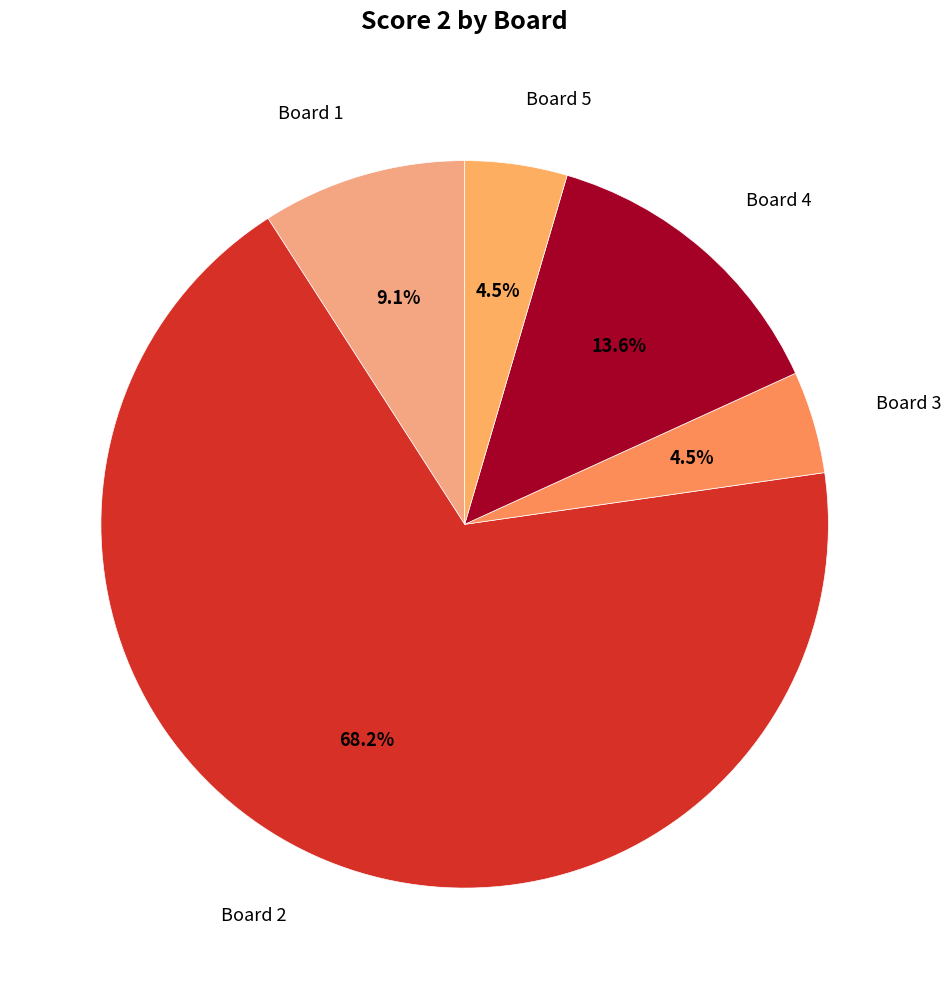

Does Board 2 account for over 50% of the chart?

Yes